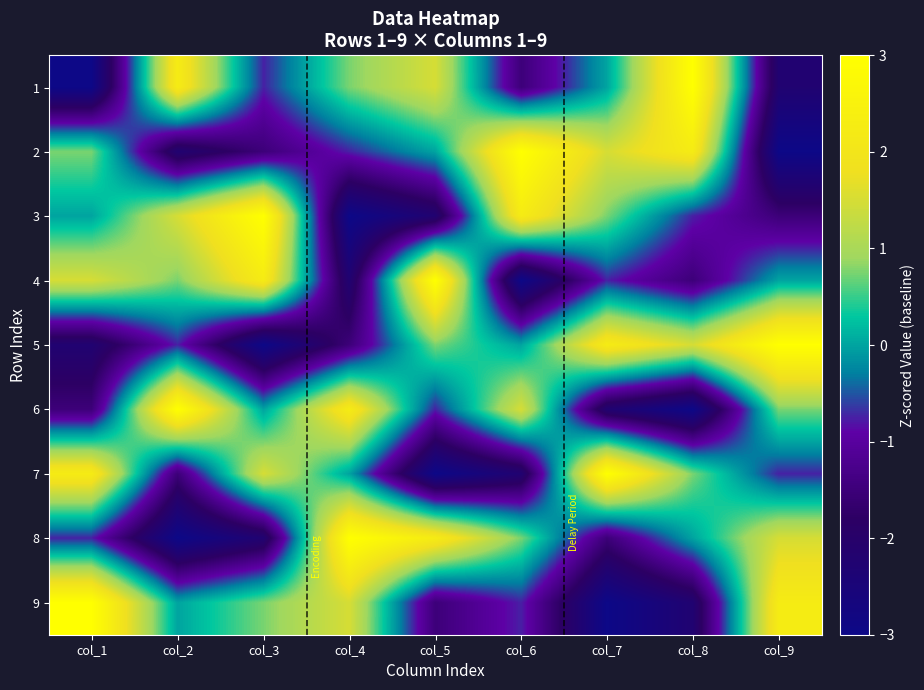

Reading right to left, extract all data points from this chart.

1: col_9=-2.2	col_8=3.0	col_7=0.0	col_6=-1.5	col_5=1.5	col_4=0.8	col_3=-0.8	col_2=2.2	col_1=-3.0
2: col_9=-3.0	col_8=2.2	col_7=1.5	col_6=3.0	col_5=0.0	col_4=-0.8	col_3=-1.5	col_2=-2.2	col_1=0.8
3: col_9=-1.5	col_8=-0.8	col_7=0.8	col_6=2.2	col_5=-2.2	col_4=-3.0	col_3=3.0	col_2=1.5	col_1=0.0
4: col_9=0.0	col_8=-1.5	col_7=-0.8	col_6=-3.0	col_5=3.0	col_4=-2.2	col_3=2.2	col_2=0.8	col_1=1.5
5: col_9=3.0	col_8=1.5	col_7=2.2	col_6=0.0	col_5=0.8	col_4=-1.5	col_3=-3.0	col_2=-0.8	col_1=-2.2
6: col_9=0.8	col_8=-3.0	col_7=-2.2	col_6=1.5	col_5=-0.8	col_4=2.2	col_3=0.0	col_2=3.0	col_1=-1.5
7: col_9=-0.8	col_8=0.8	col_7=3.0	col_6=-2.2	col_5=-3.0	col_4=0.0	col_3=1.5	col_2=-1.5	col_1=2.2
8: col_9=1.5	col_8=0.0	col_7=-1.5	col_6=0.8	col_5=2.2	col_4=3.0	col_3=-2.2	col_2=-3.0	col_1=-0.8
9: col_9=2.2	col_8=-2.2	col_7=-3.0	col_6=-0.8	col_5=-1.5	col_4=1.5	col_3=0.8	col_2=0.0	col_1=3.0